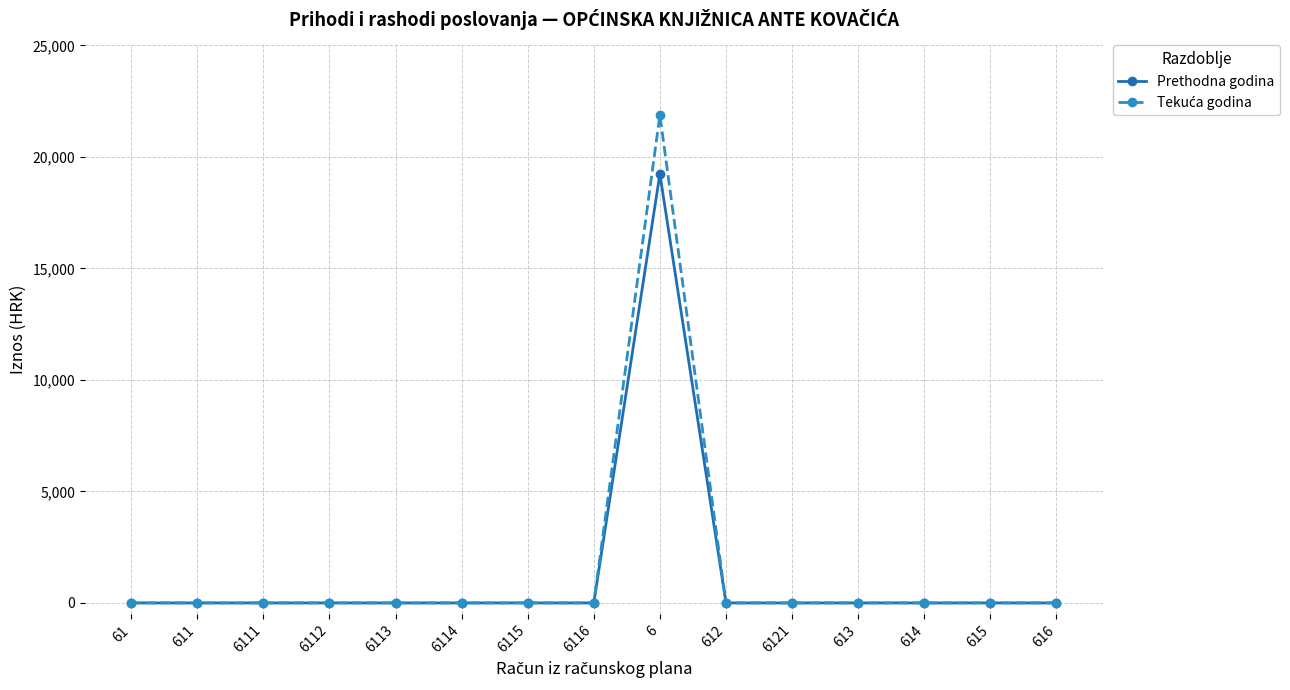

What is the maximum value shown in the chart?

21878.0